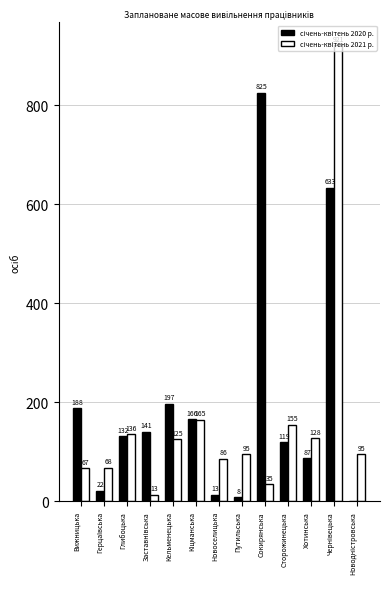

What position from the left is Путильська?

8